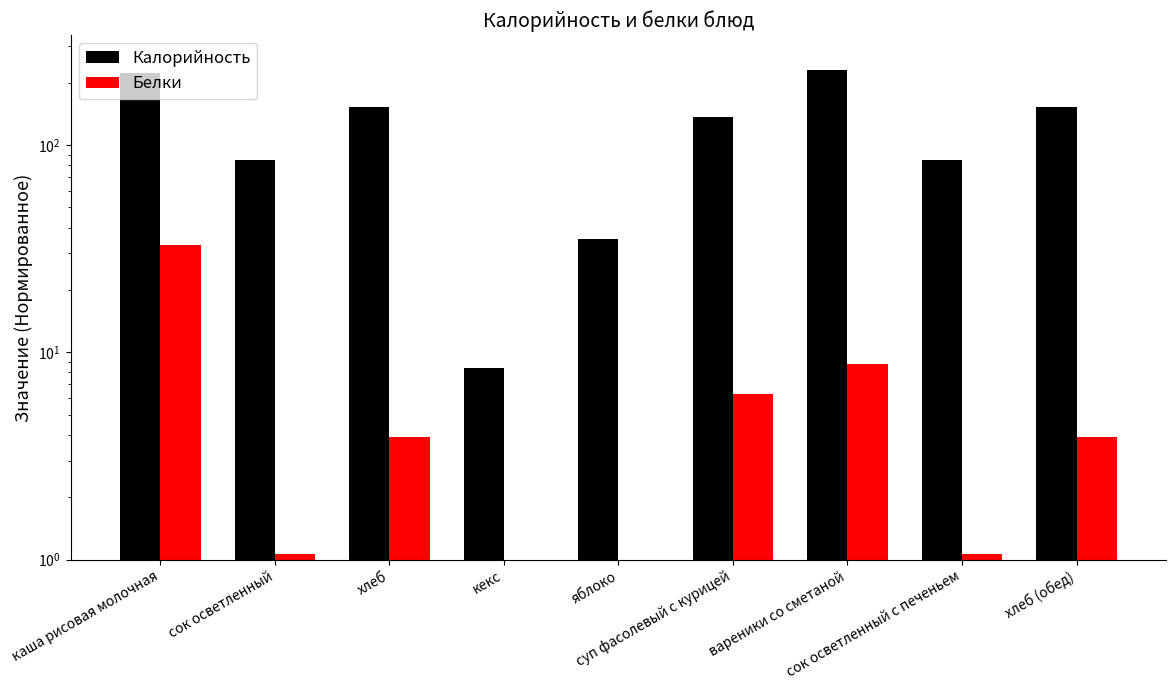

At which label does Калорийность first exceed 135?

каша рисовая молочная